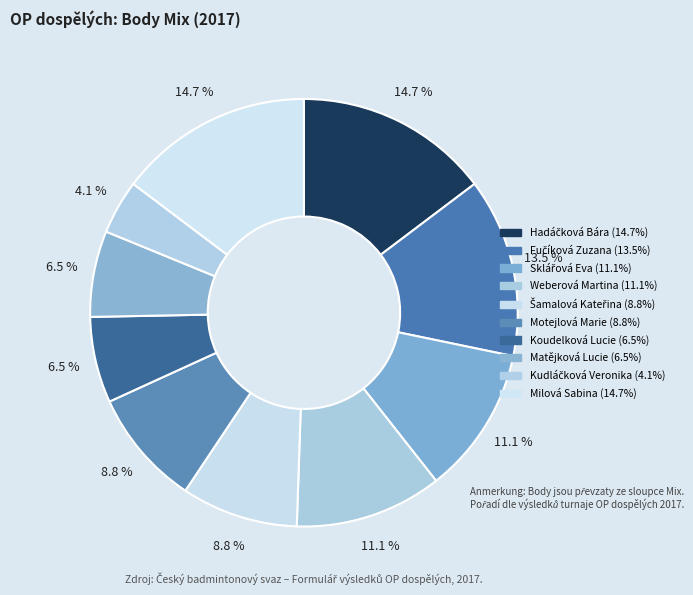

Count the number of slices in the pie.

10